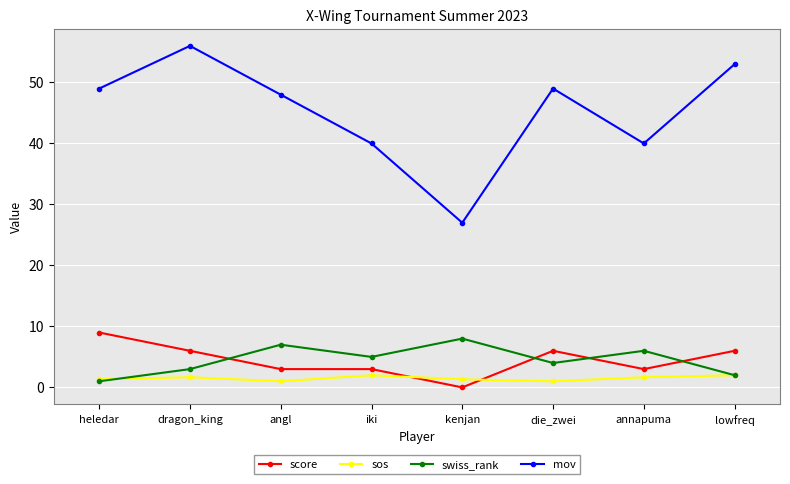

How many data points in score are less than 6?

4